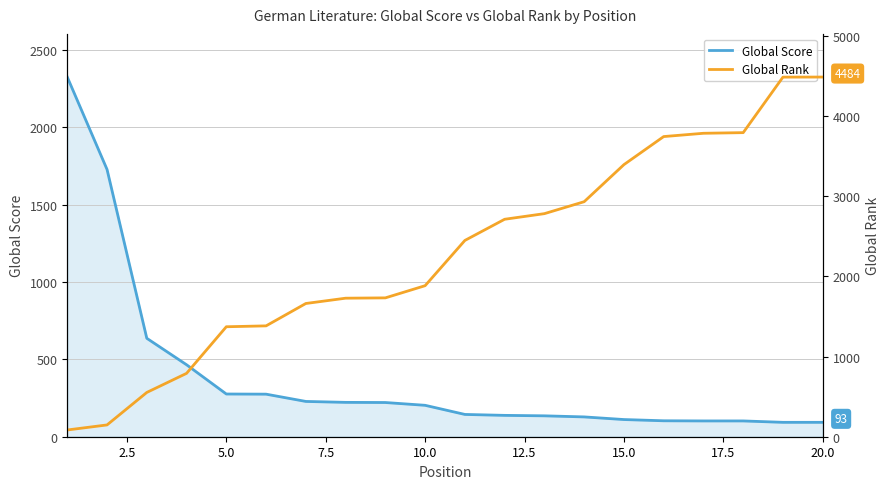

True or false: Global Score has more than 2 points higher than both neighbors.

False